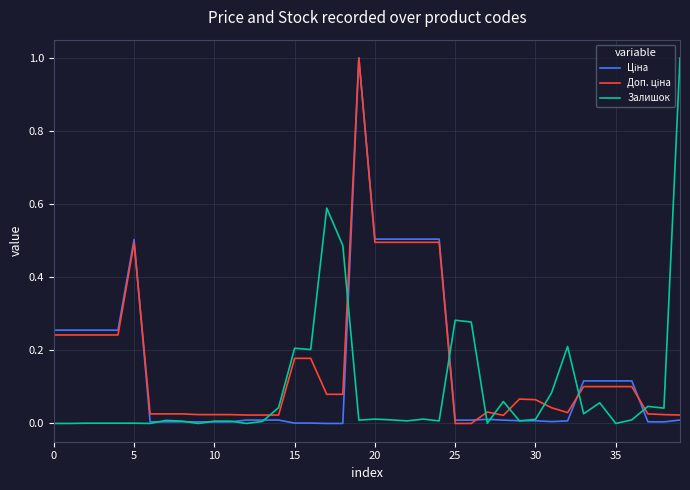

At which label is Ціна closest to 0?

17